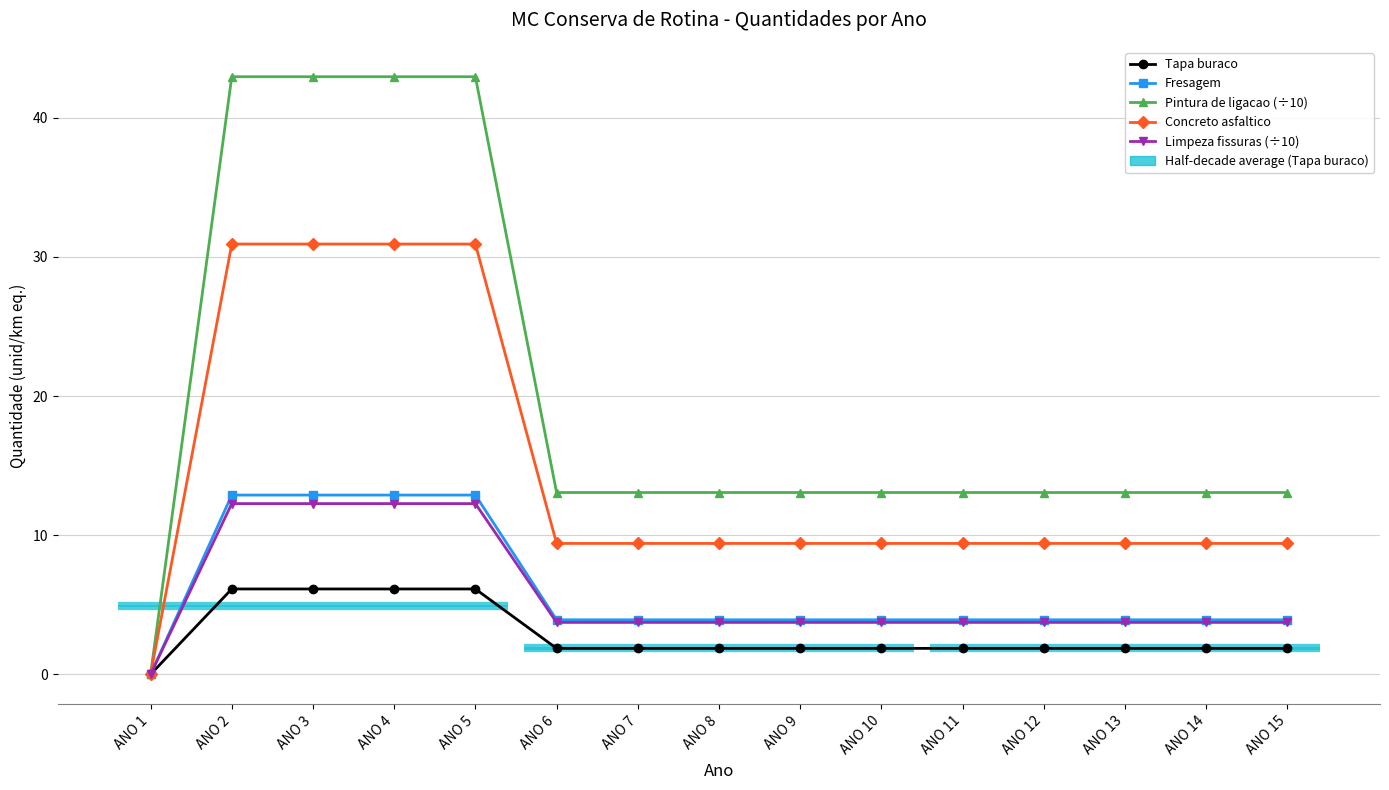

How many distinct data groups are displayed?

5